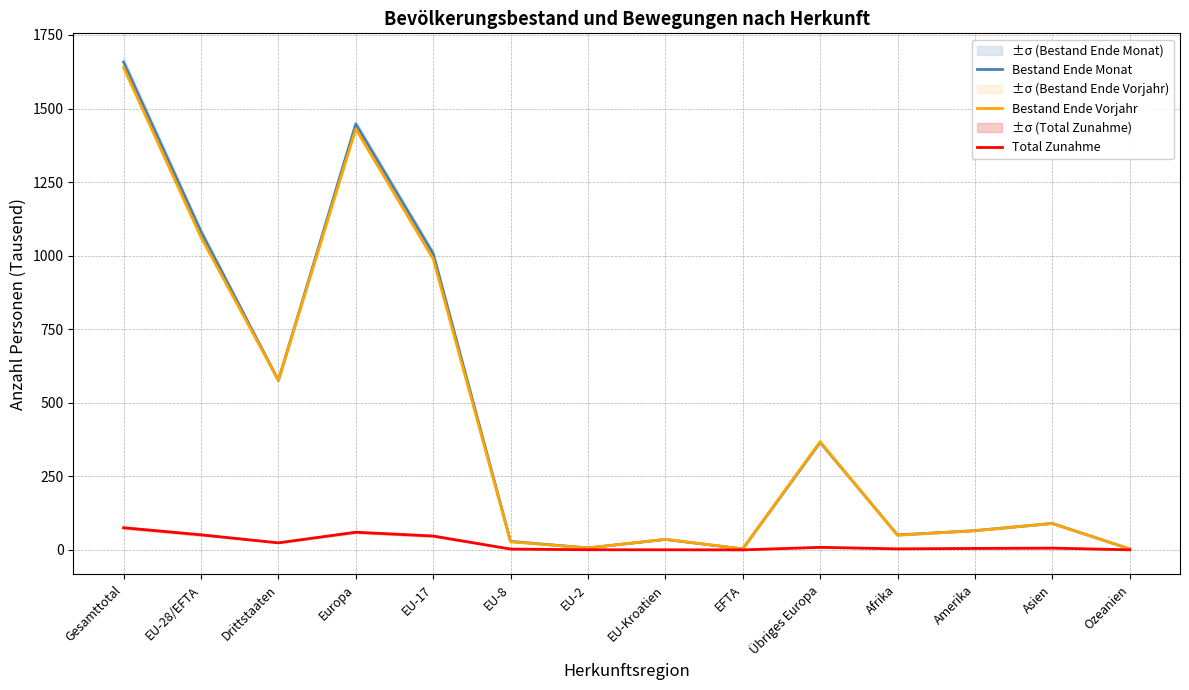

At which label does Bestand Ende Vorjahr first exceed 89?

Gesamttotal